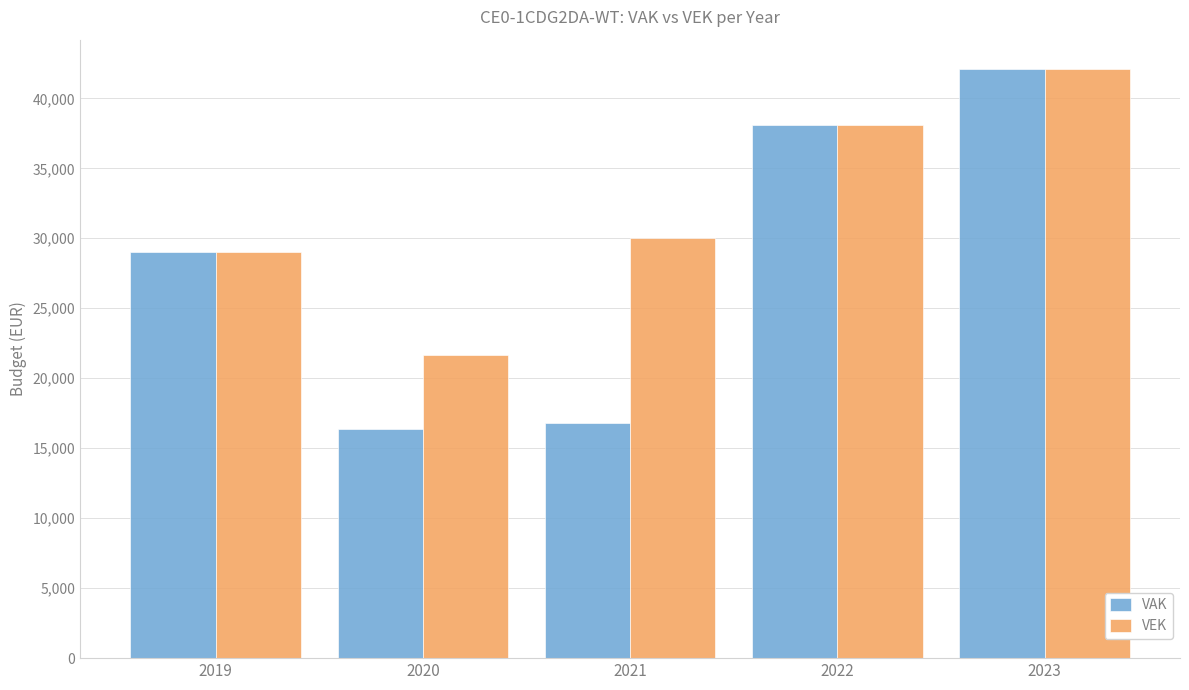

The VEK series shows 29000 at 2019. True or false?

True